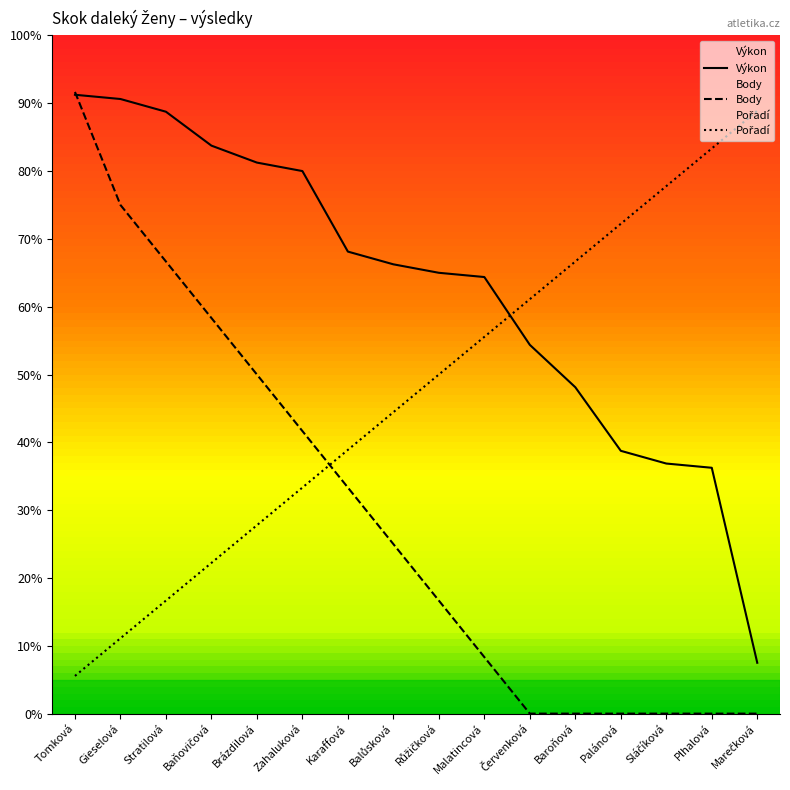

How many intersections are there between Výkon and Pořadí?

1